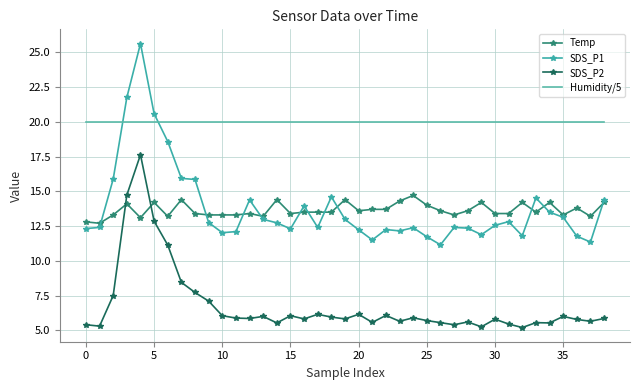

Which series has the largest total across all categories?

Humidity/5